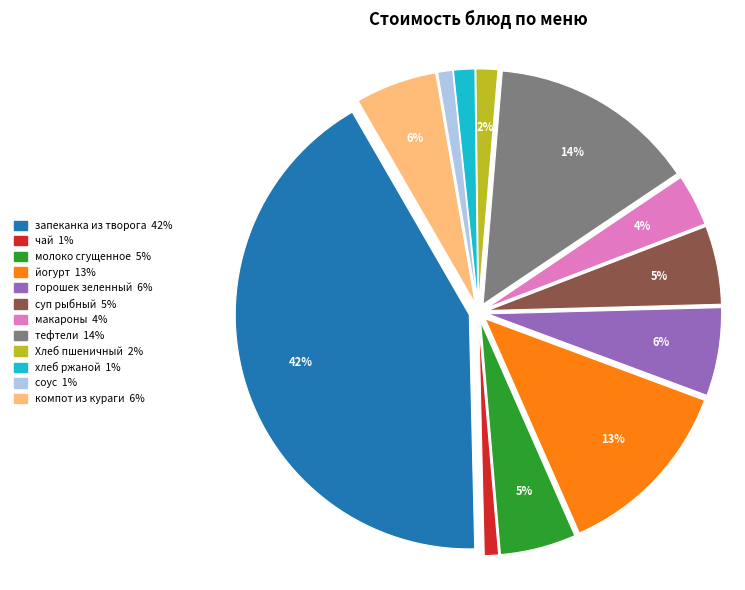

Is тефтели the majority of the pie?

No